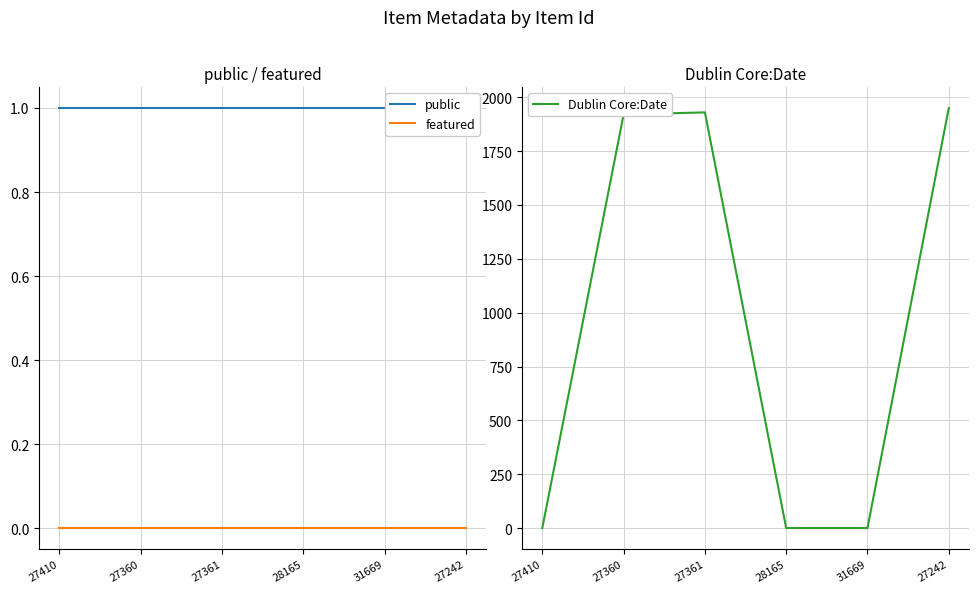

How many categories are shown in the chart?

6